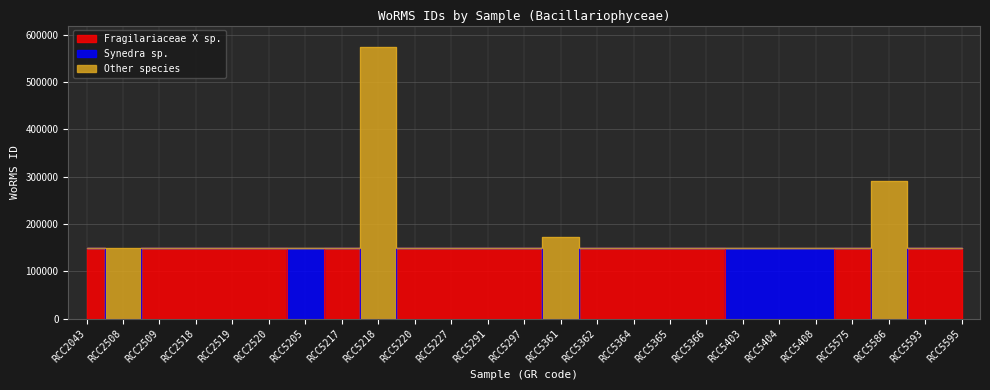

List the series in order of their peak value, highest first.

Other species, Synedra sp., Fragilariaceae X sp.